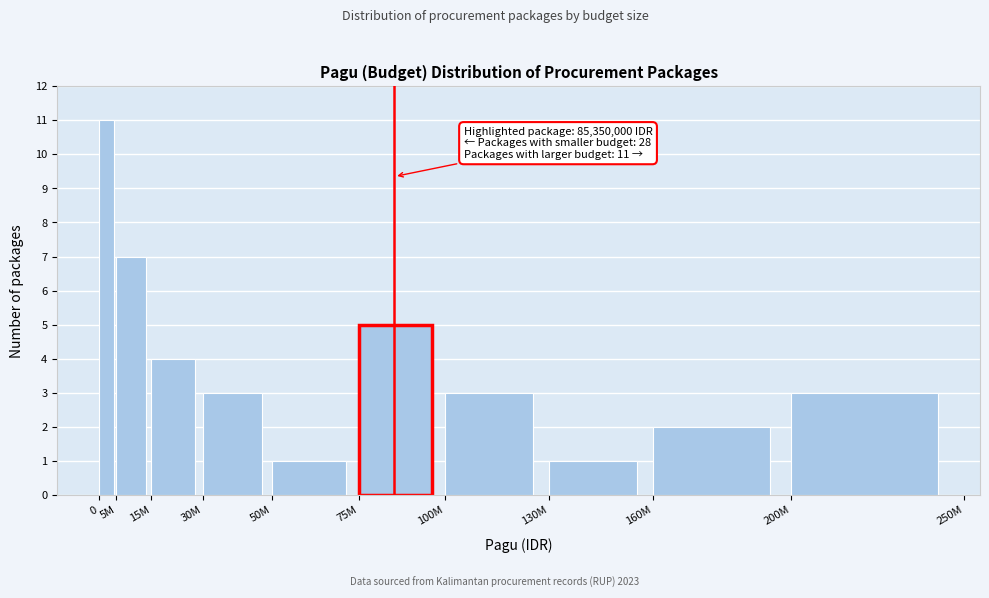

Reading left to right, list all the values displayed in this chart.

0=11	5M=7	15M=4	30M=3	50M=1	75M=5	100M=3	130M=1	160M=2	200M=3